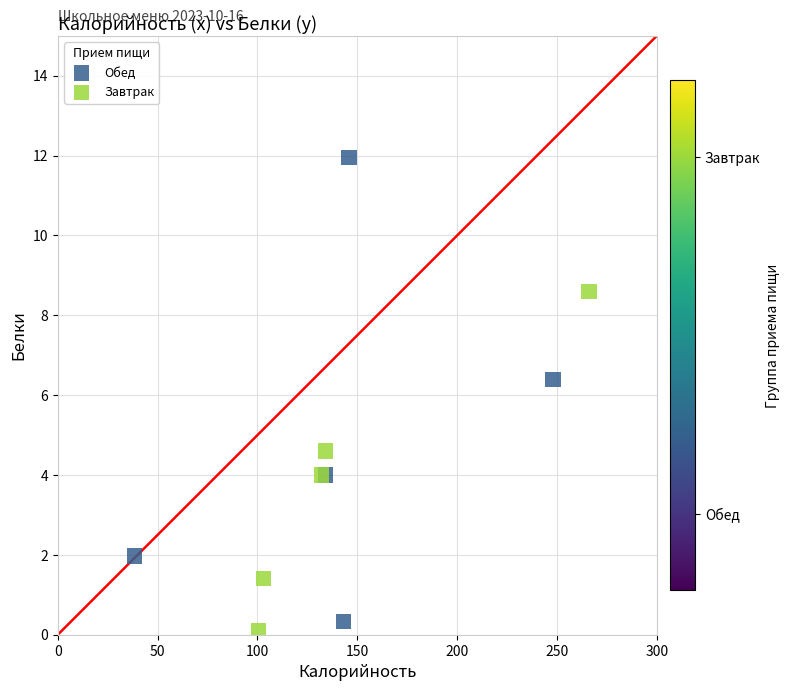

Which series has the largest Y range (max minus min)?

Обед